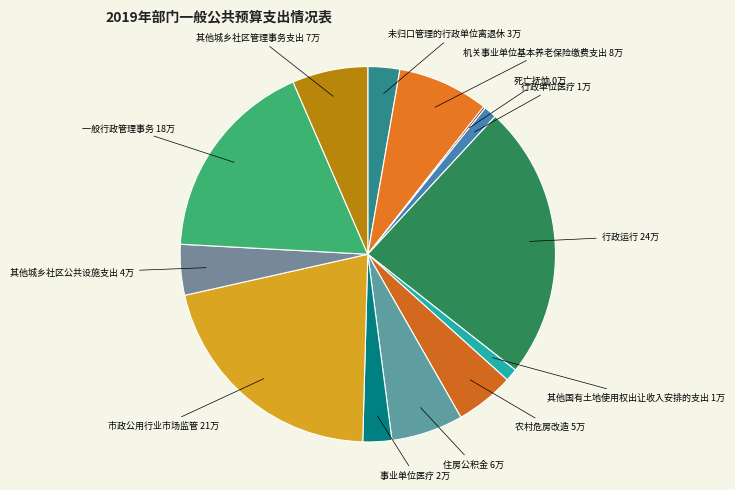

Is it true that 行政单位医疗 is 1% of the pie?

True